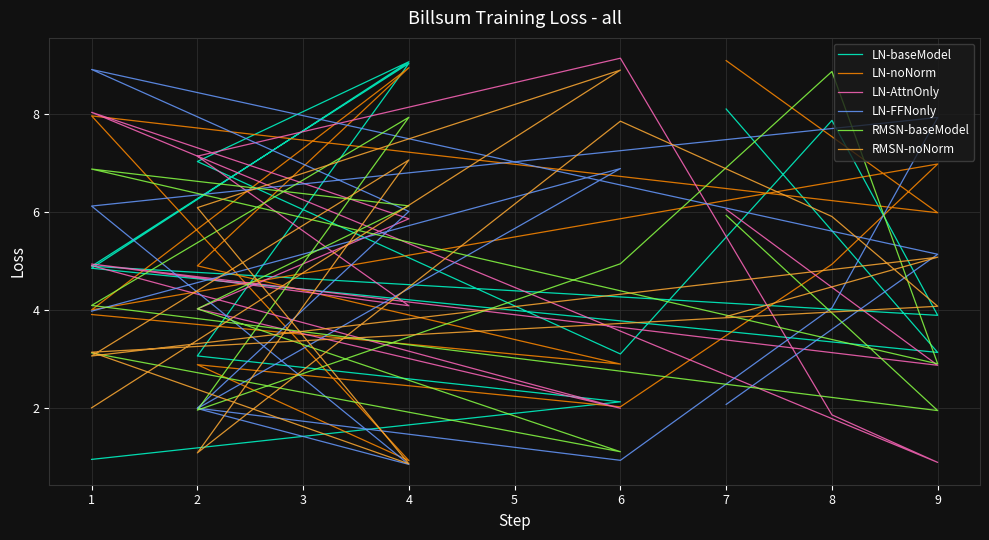

How many data points does each series have?

13